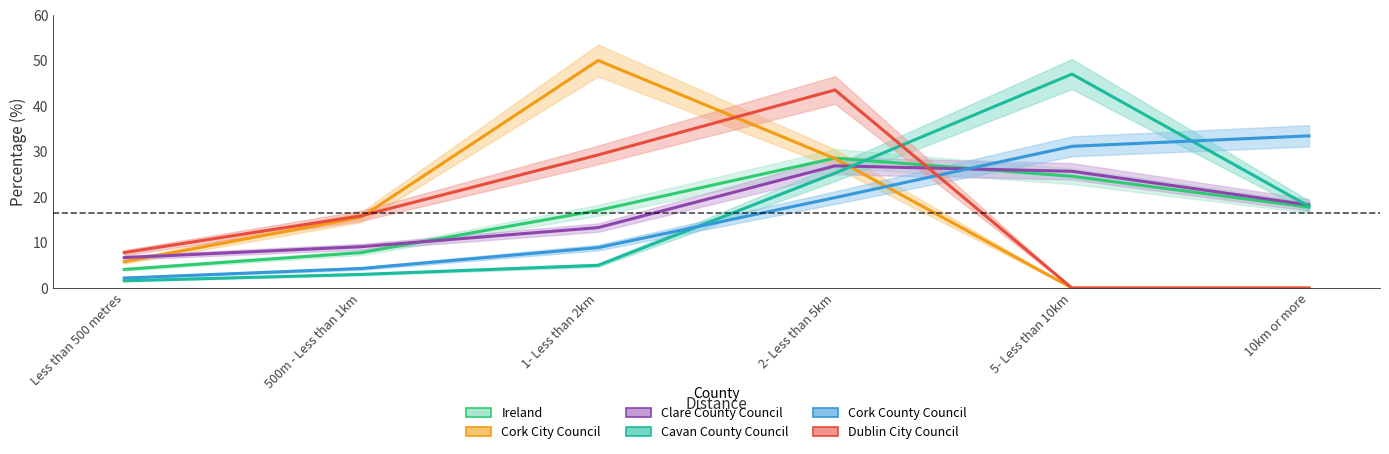

At which label does Ireland reach its peak?

2- Less than 5km